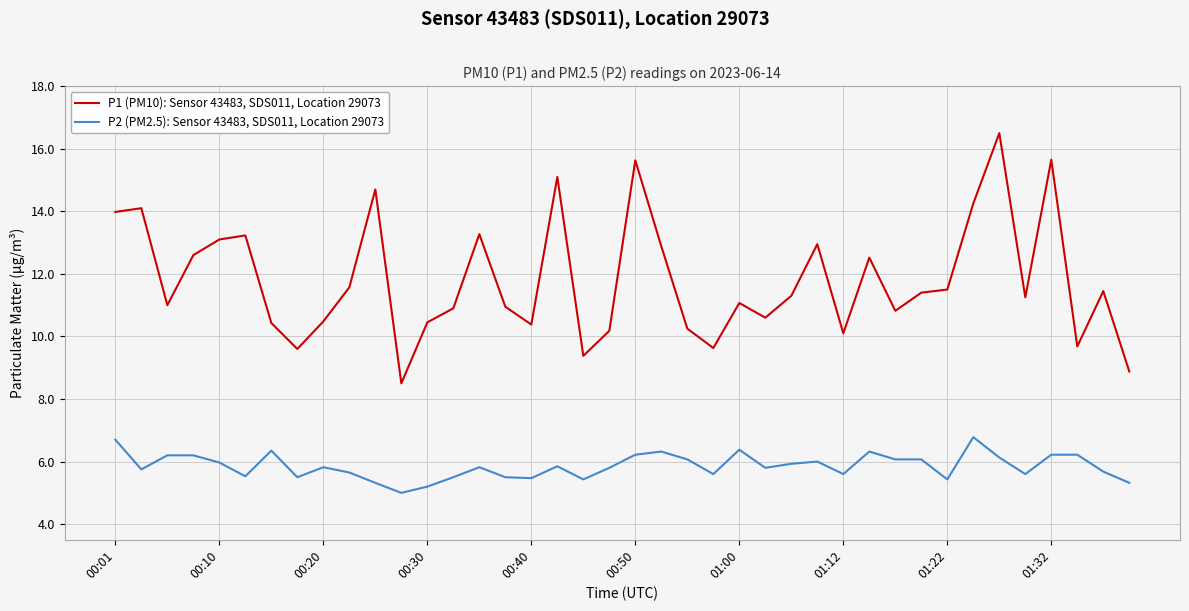

Which series has the largest total across all categories?

P1 (PM10): Sensor 43483, SDS011, Location 29073